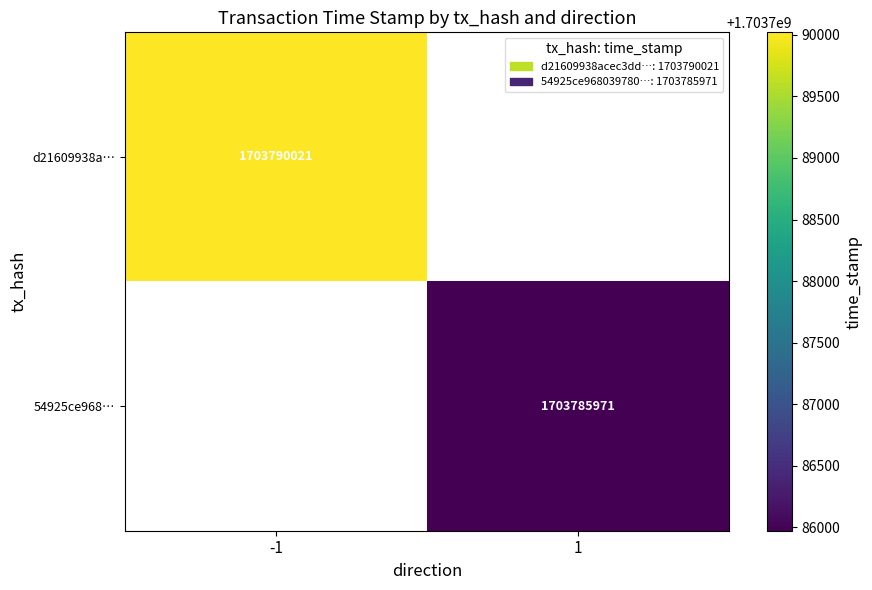

The value of 54925ce968… at 1 is 624606904. True or false?

False